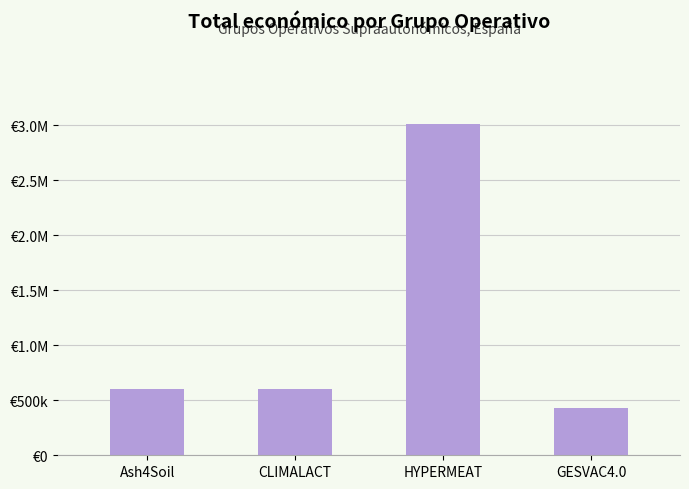

What is the label of the 2nd bar from the left?

CLIMALACT